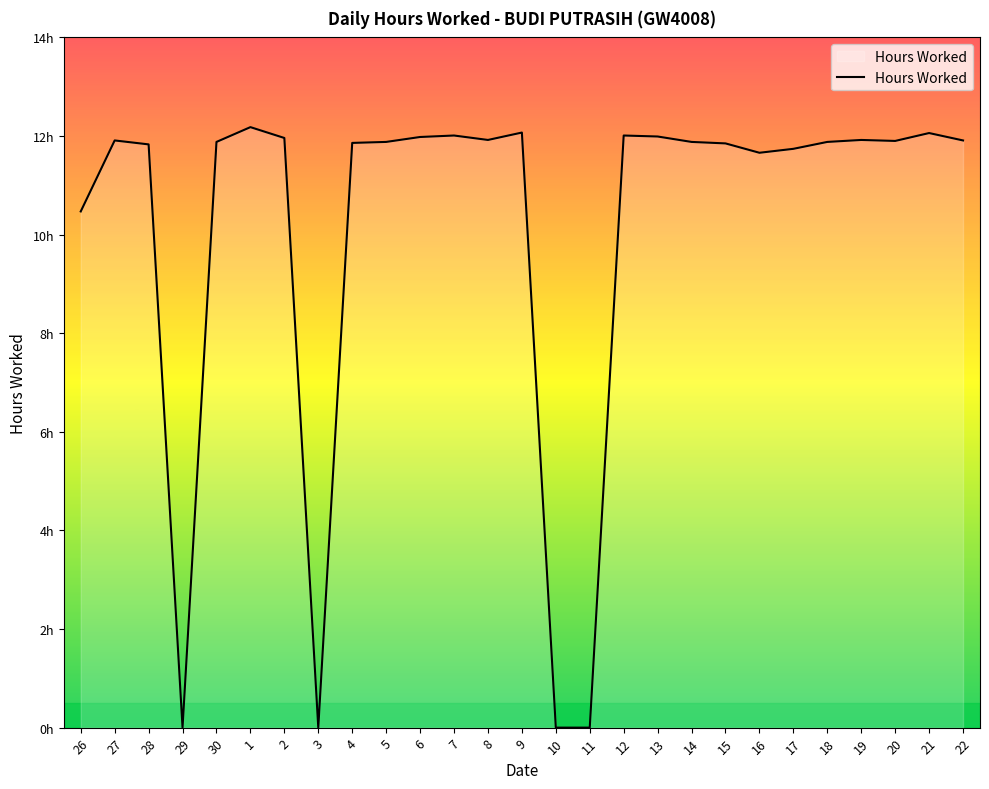

Is this an area chart (filled region under the line)?

Yes